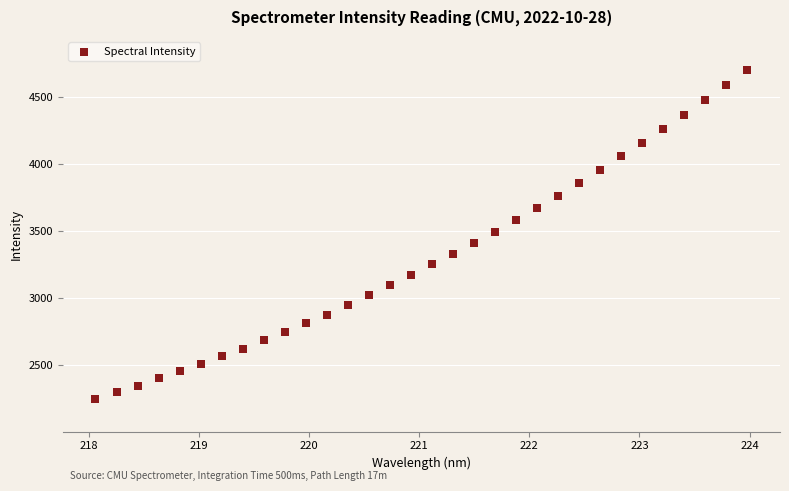

What is the range of X values (max minus min)?

5.9